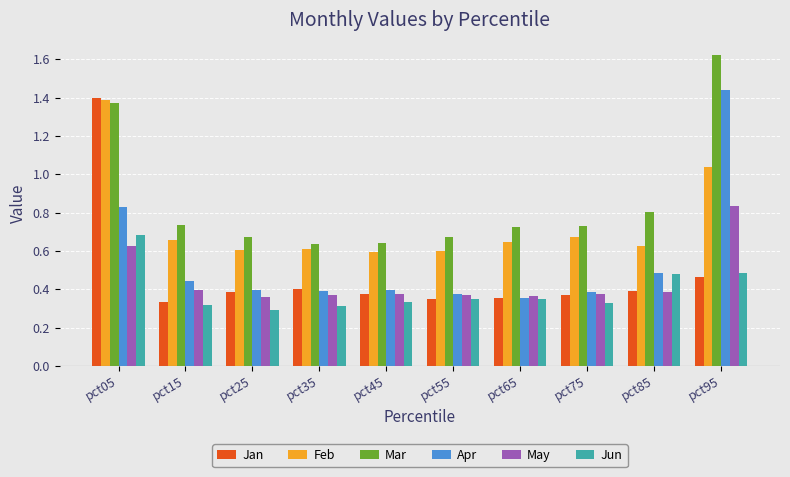

Are the bars horizontal?

No